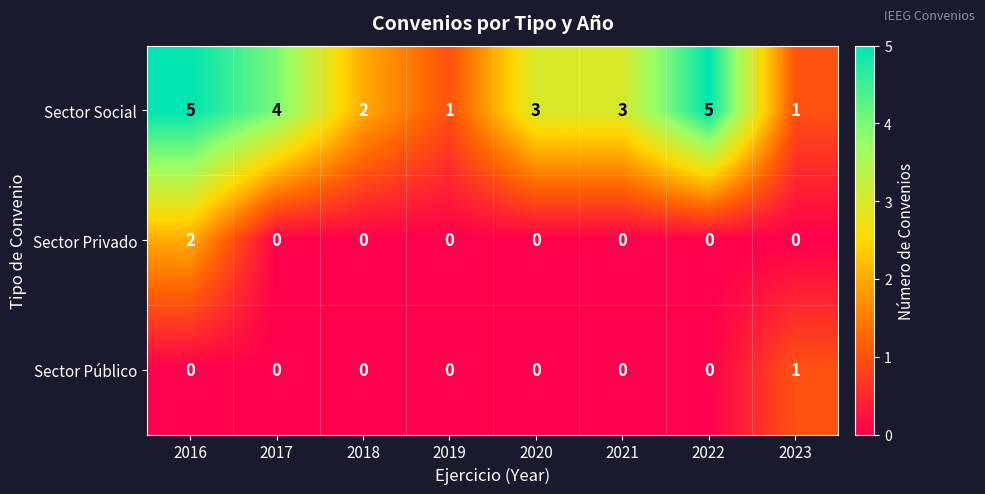

Is it true that Sector Público equals 0 at 2020?

True